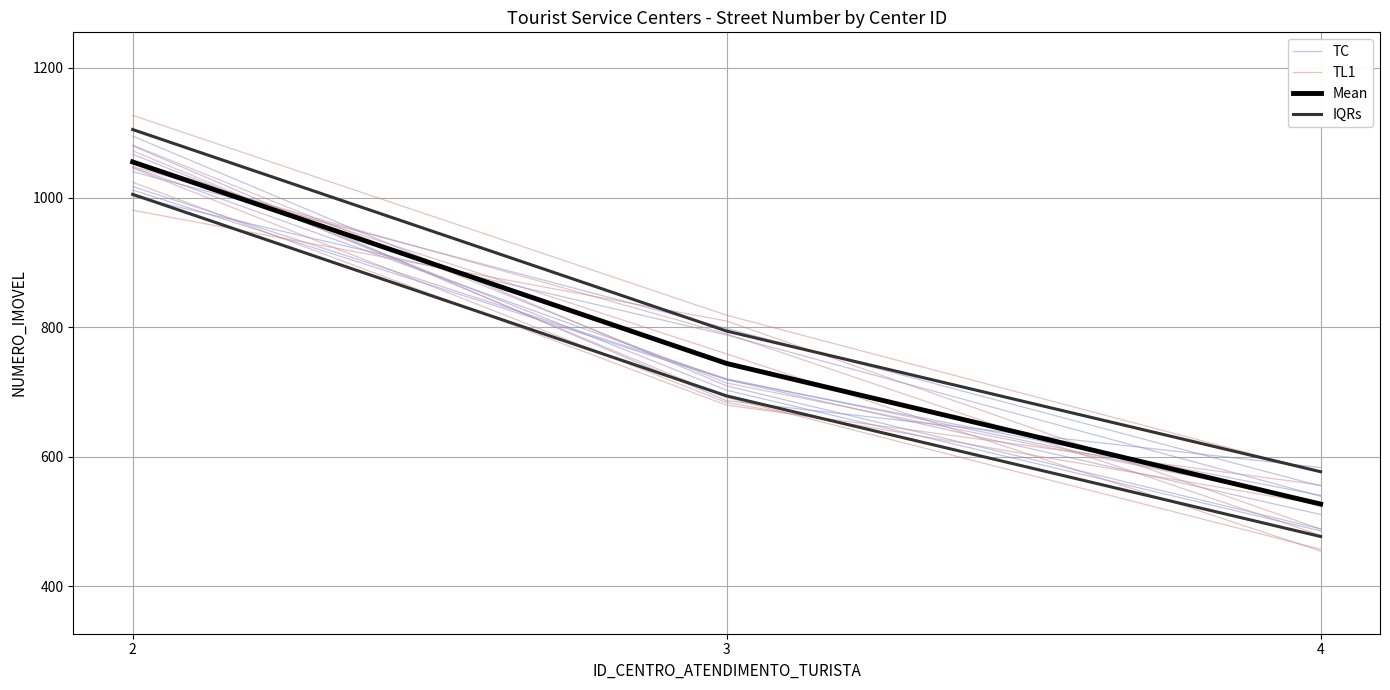

What is the minimum value shown in the chart?

478.9